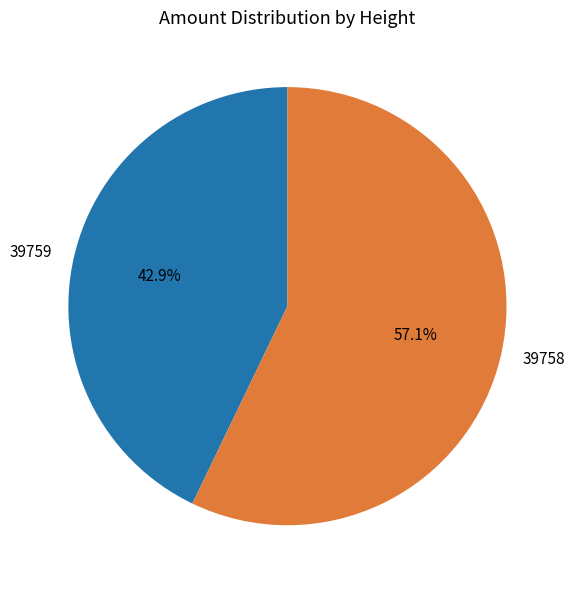

Count the number of slices in the pie.

2